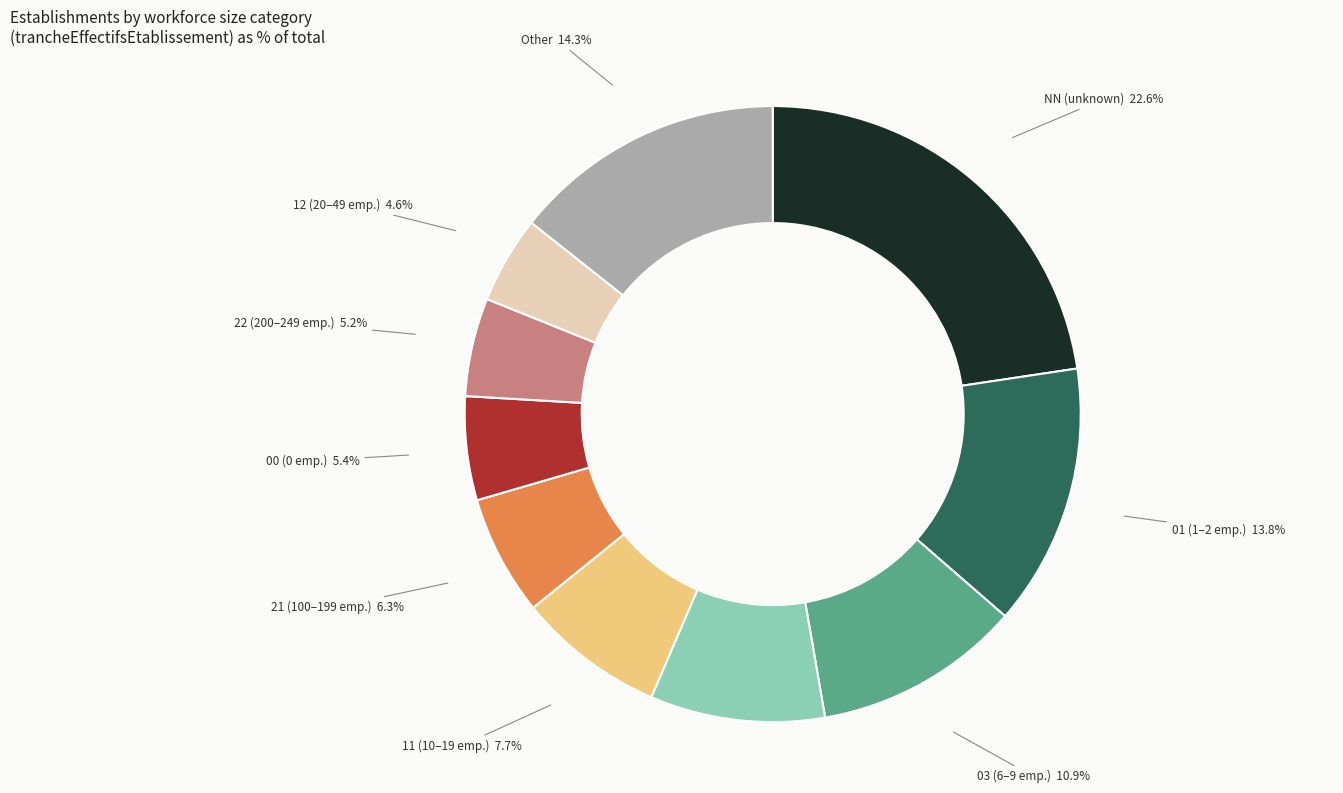

Between 02 and 00, which is larger?

02